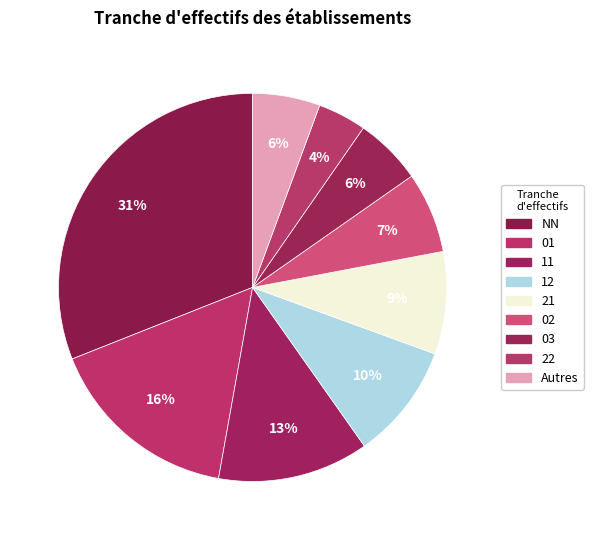

To the nearest percent, what percentage of the pie is 02?

7%